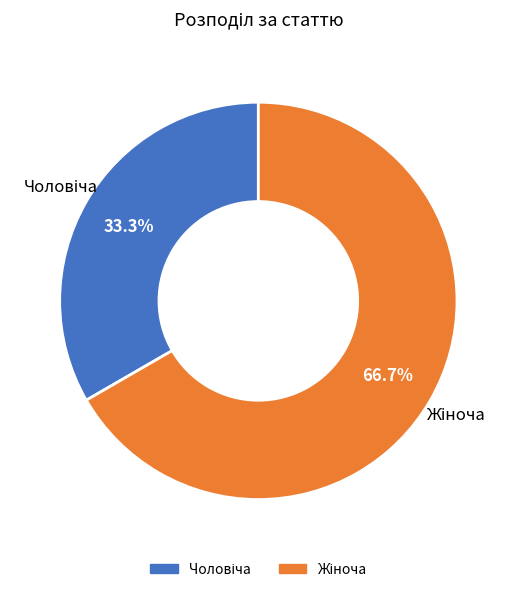

Is there any slice that represents more than half of the pie?

Yes